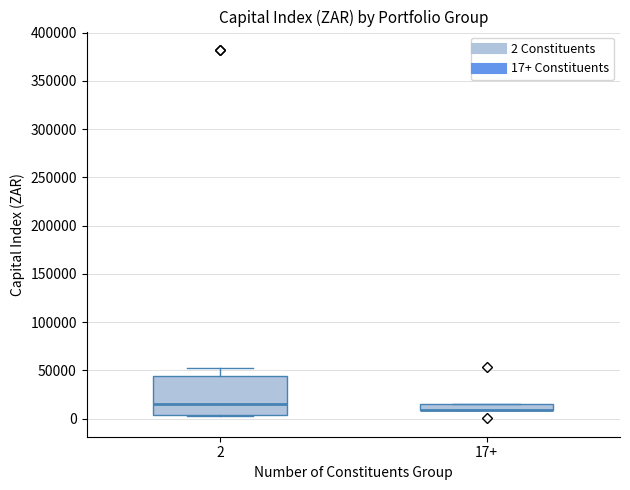

Comparing the boxes themselves (not the whiskers), which one is the tallest?

2